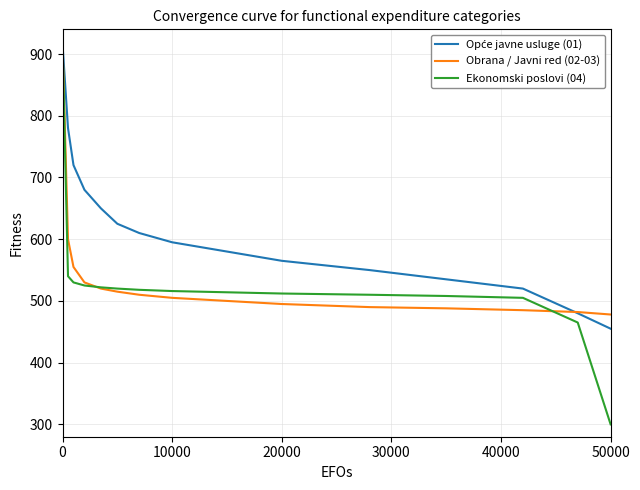

Which series has the largest range (max minus min)?

Ekonomski poslovi (04)